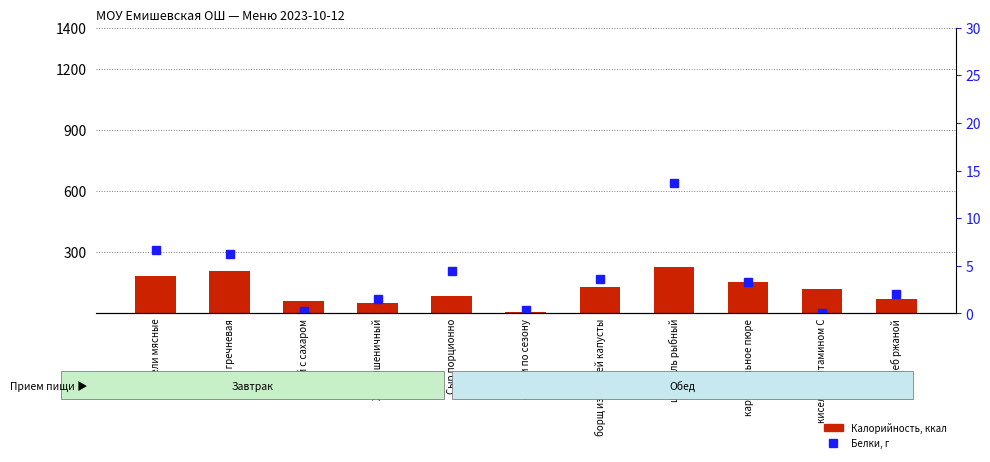

Which category has the highest value in the Белки series?

шницель рыбный